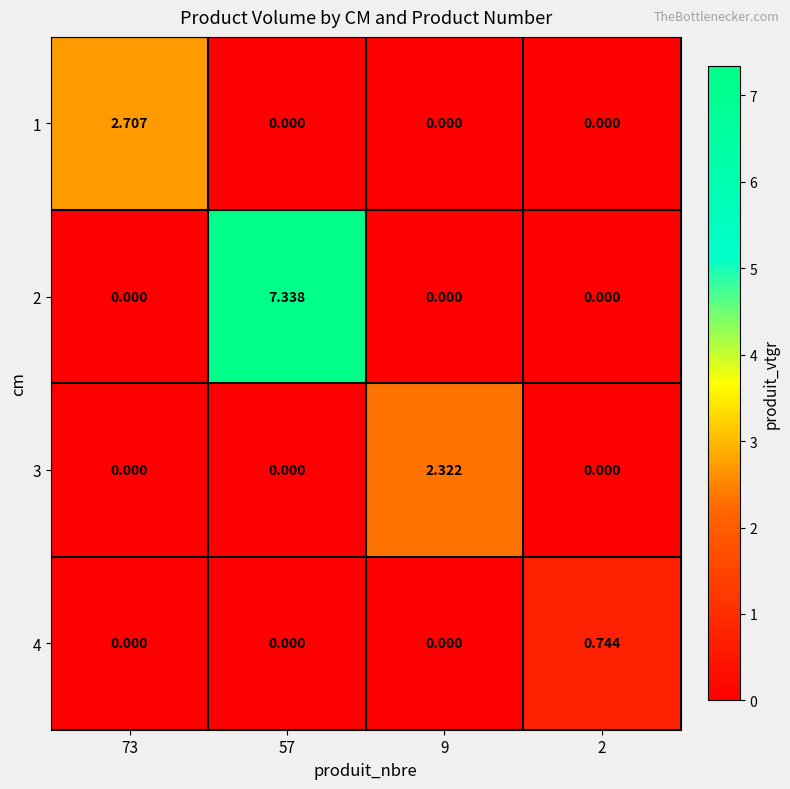

Is the value of 1 at 2 greater than the value of 3 at 9?

No